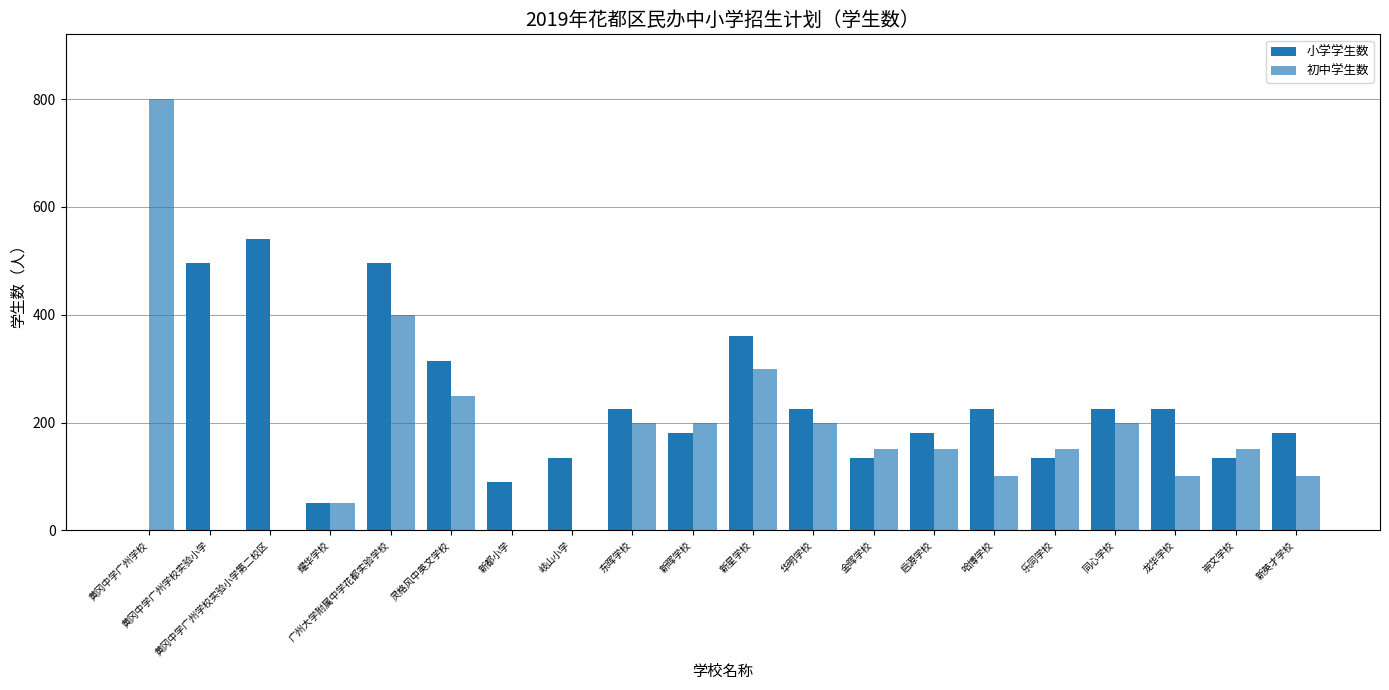

What is the average value of the 初中学生数 series?

175